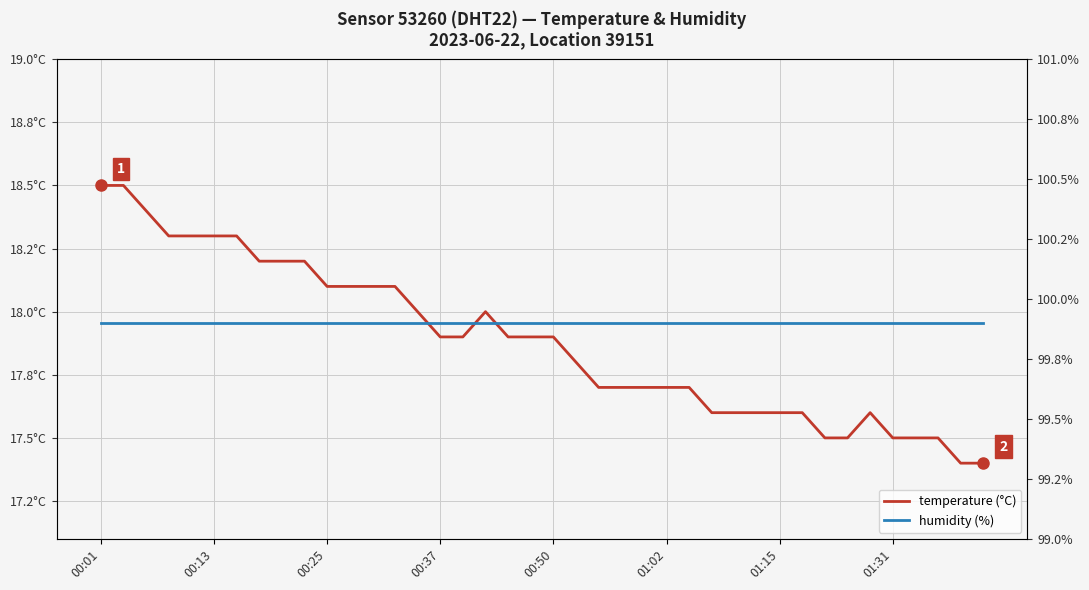

True or false: temperature (°C) has a value of 17.6 at 29.

True